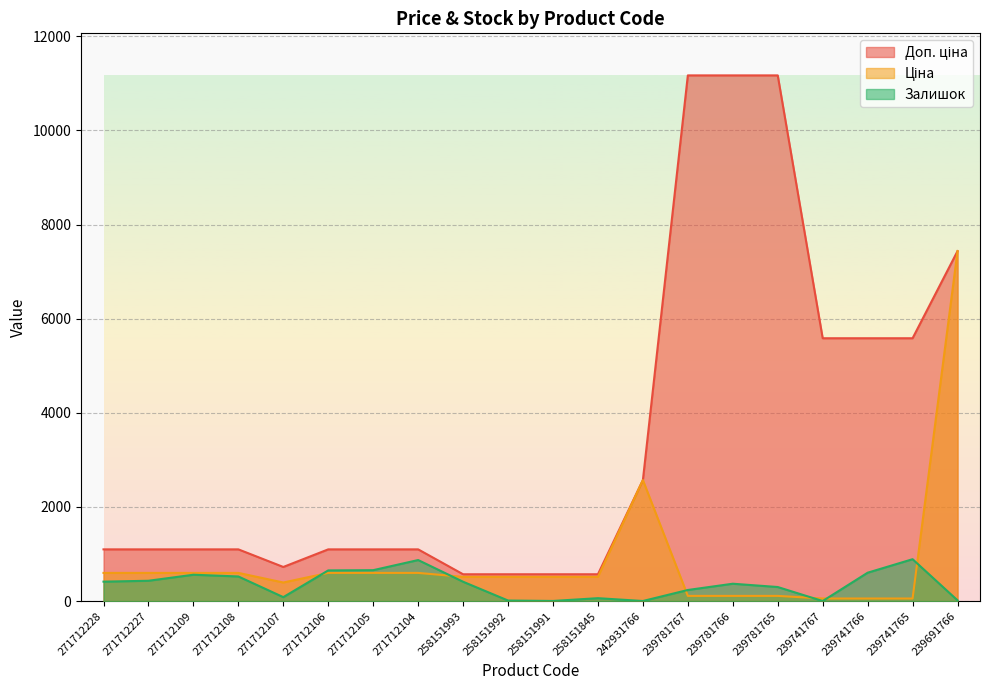

In Залишок, how many points are lower than both neighbors (excluding endpoints)?

4